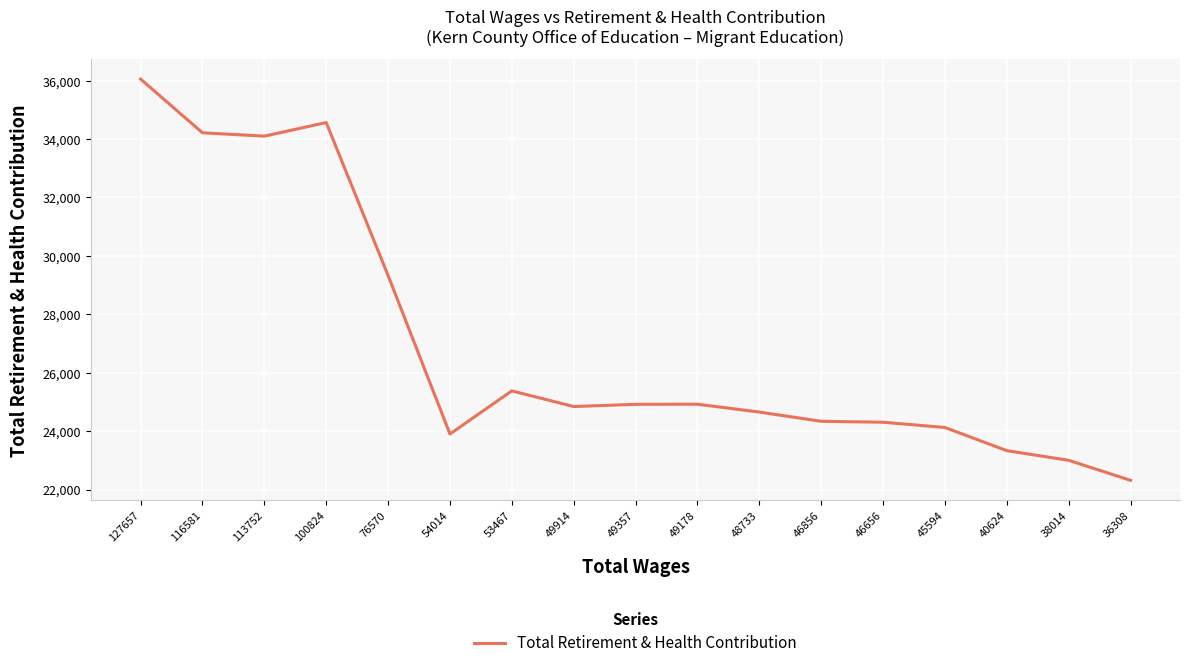

True or false: there are more than 2 points higher than both neighbors.

True